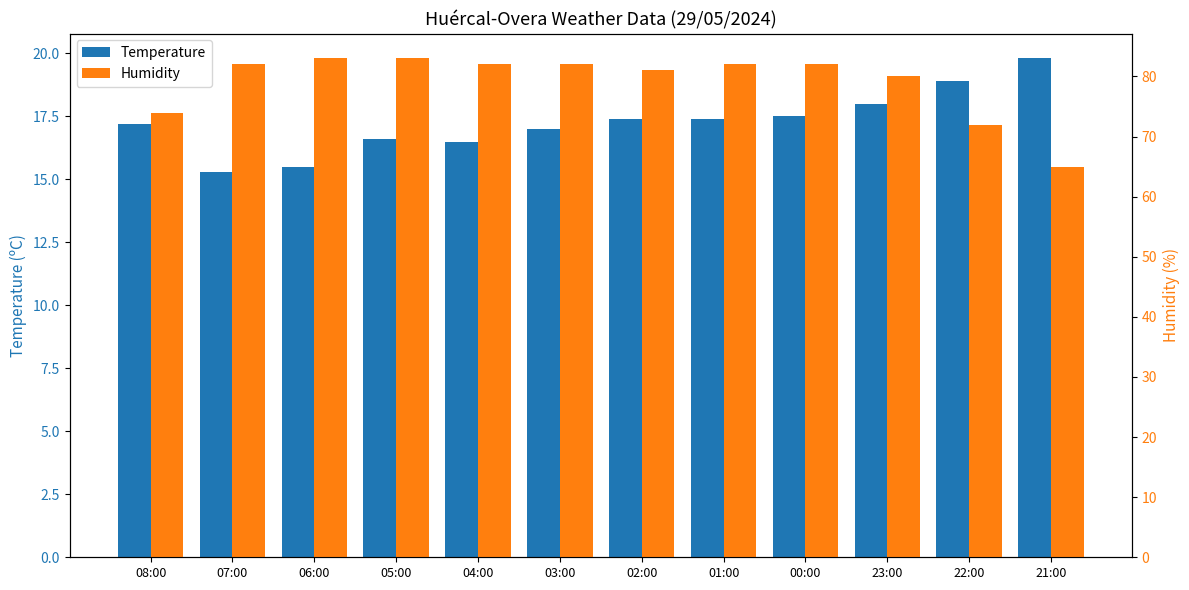

Reading left to right, what are all the values shown in this chart?

Temperature: 17.2	15.3	15.5	16.6	16.5	17.0	17.4	17.4	17.5	18.0	18.9	19.8
Humidity: 74.0	82.0	83.0	83.0	82.0	82.0	81.0	82.0	82.0	80.0	72.0	65.0